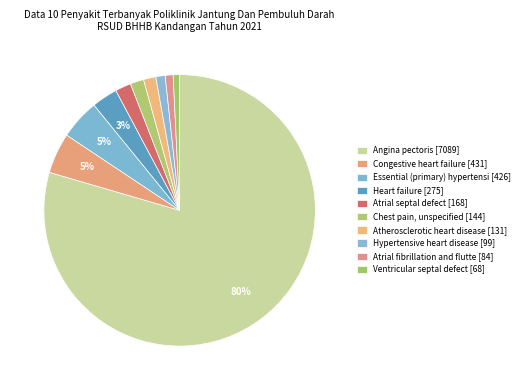

What is the total percentage of Hypertensive heart disease and Heart failure?

4.2%